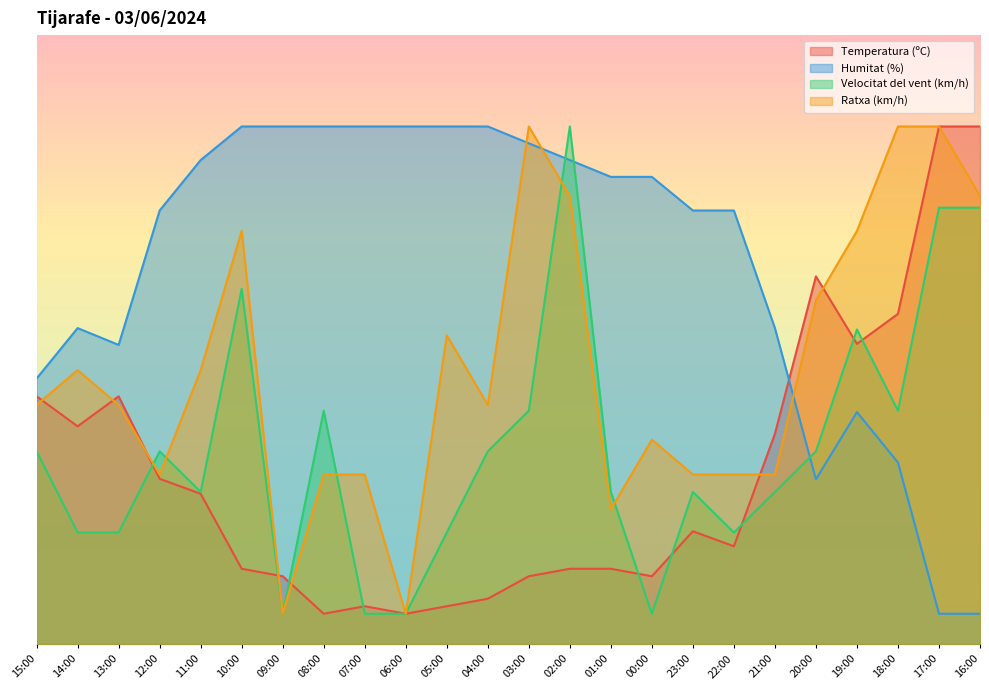

Is the value of Ratxa (km/h) at 12:00 greater than the value of Temperatura (ºC) at 04:00?

Yes